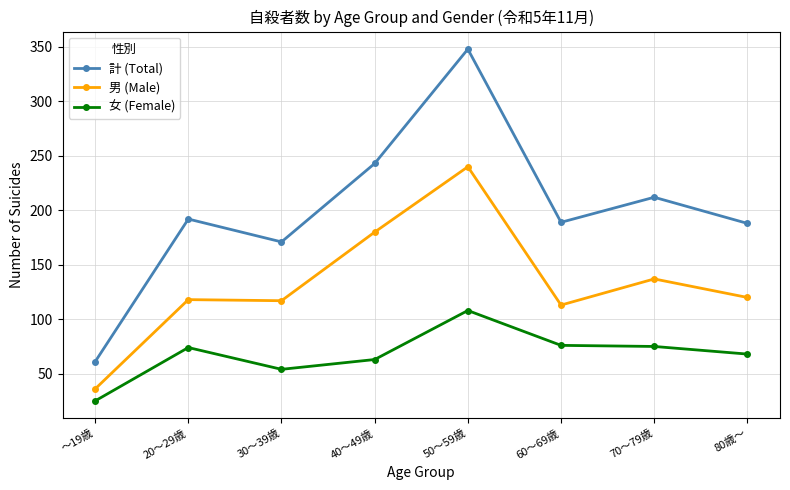

What is the difference between the second highest and second lowest values in the 計 (Total) series?

72